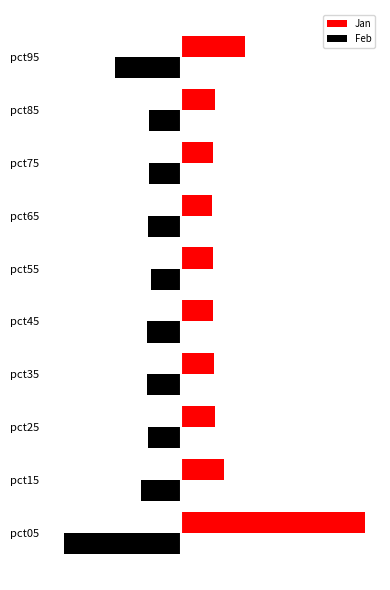

What is the value of the Jan bar at the 2nd from the left?

0.4